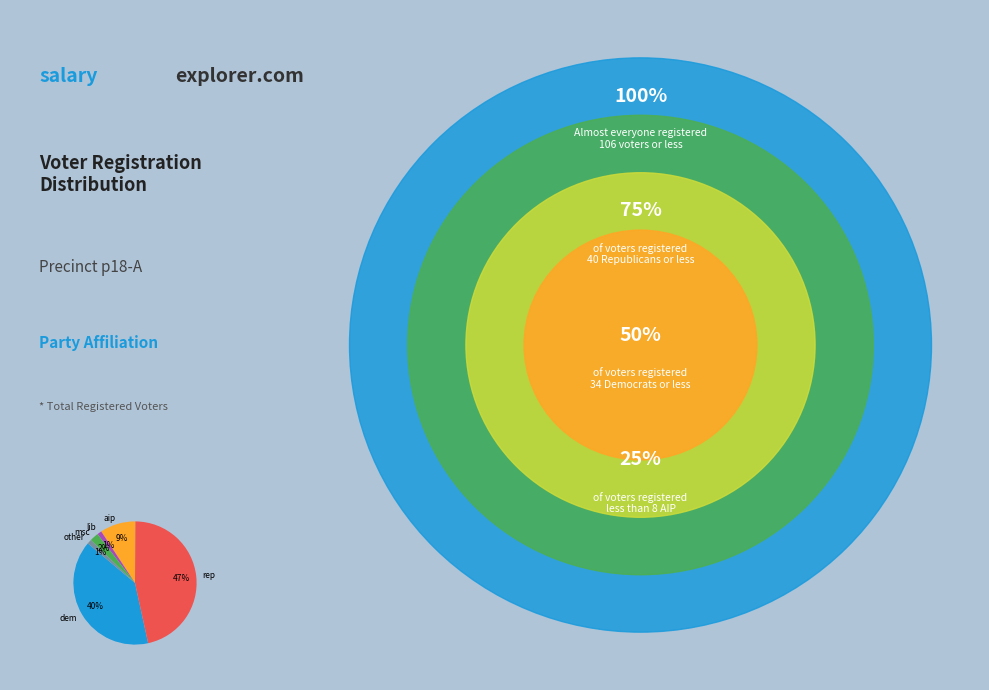

How many slices are in this pie chart?

6